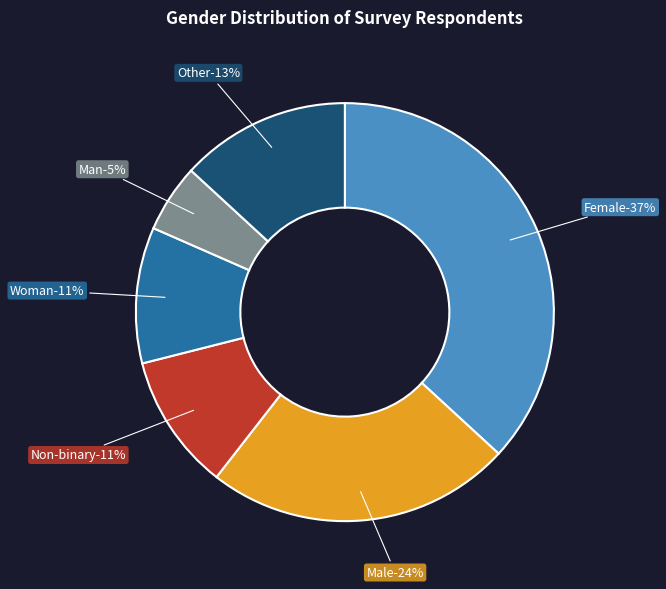

Rank the categories by value from highest to lowest.

Female, Male, Other, Non-binary, Woman, Man